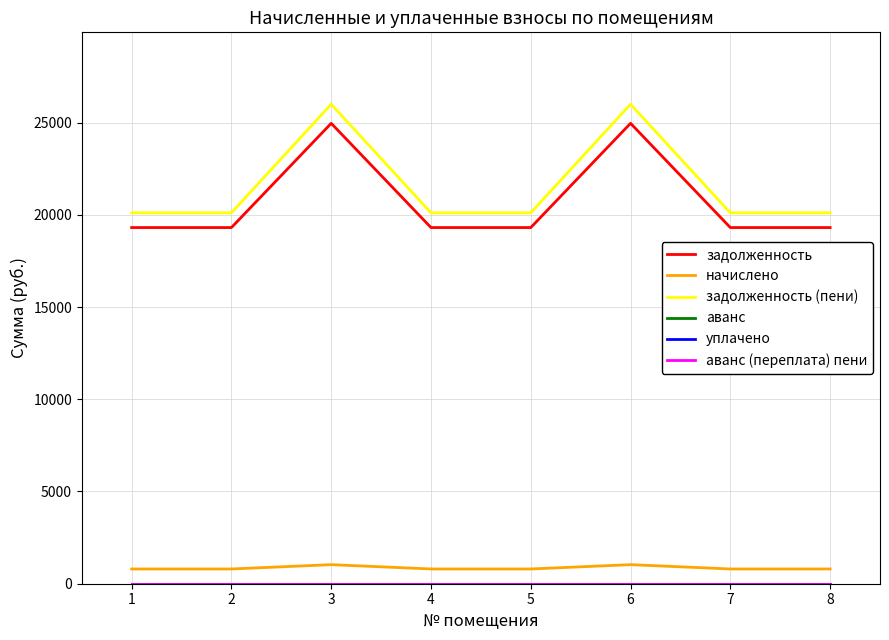

Where is the first local maximum for задолженность?

3